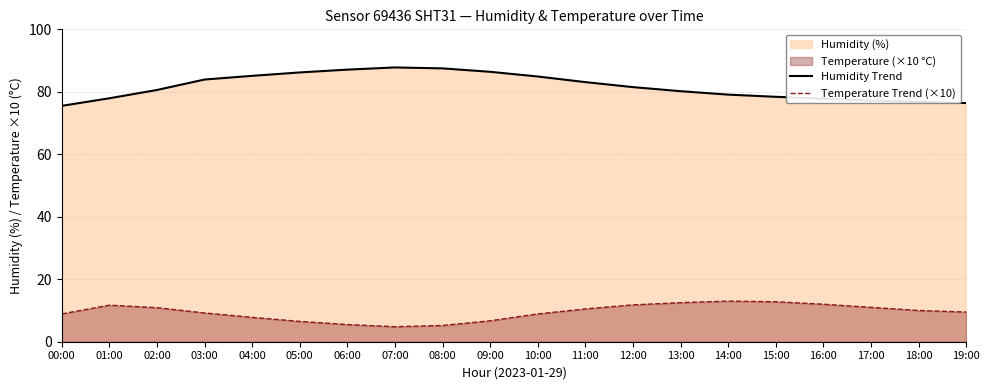

The value of Temperature Trend (×10) at 04:00 is 4.5. True or false?

False